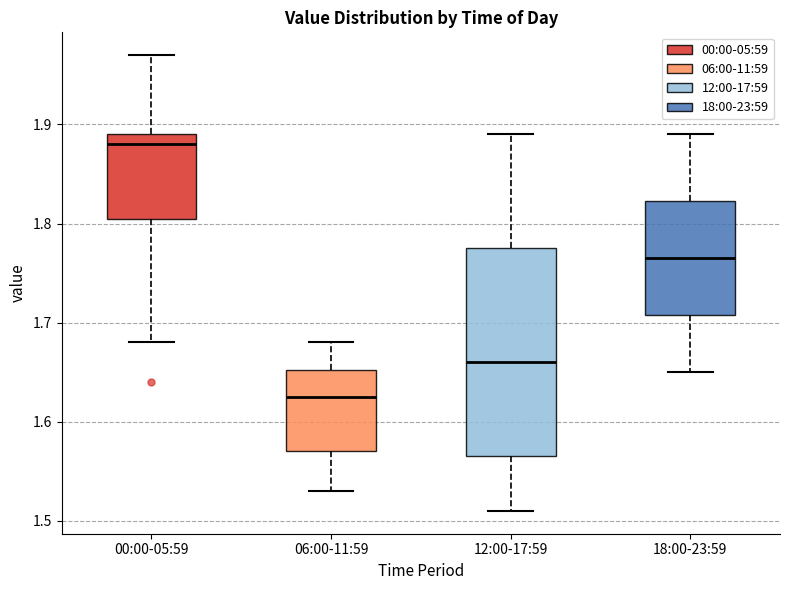

Which box has the lowest median line?

06:00-11:59